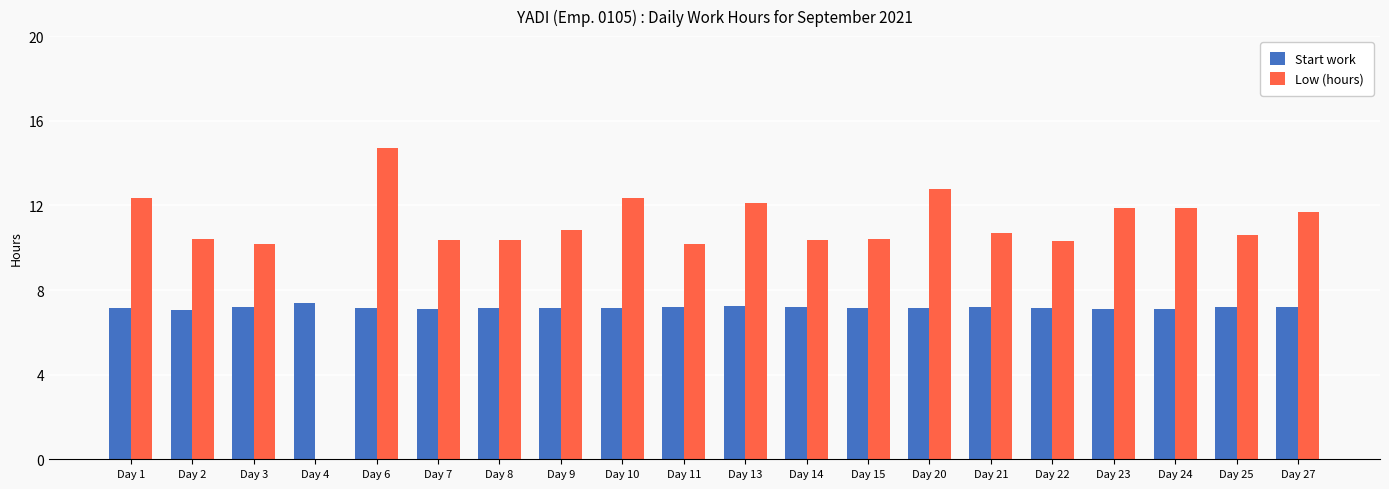

What is the maximum value for Start work?

7.4